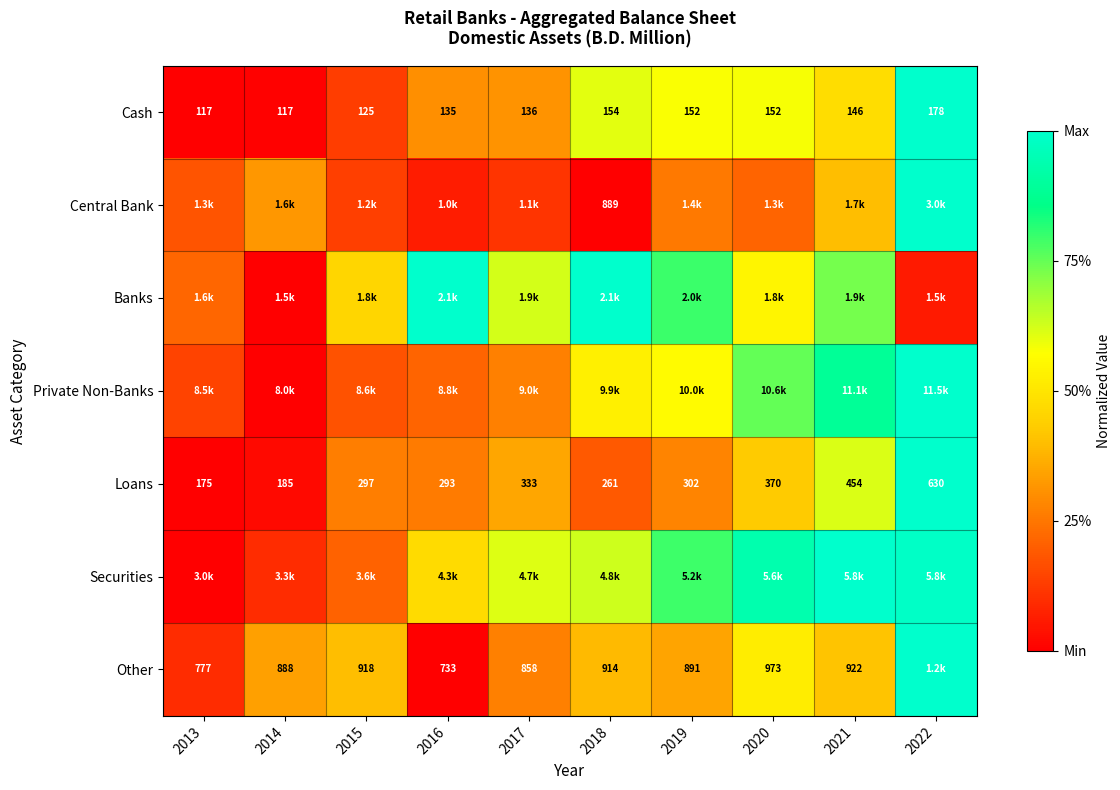

Is the value of Loans at 2022 greater than the value of Cash at 2017?

Yes